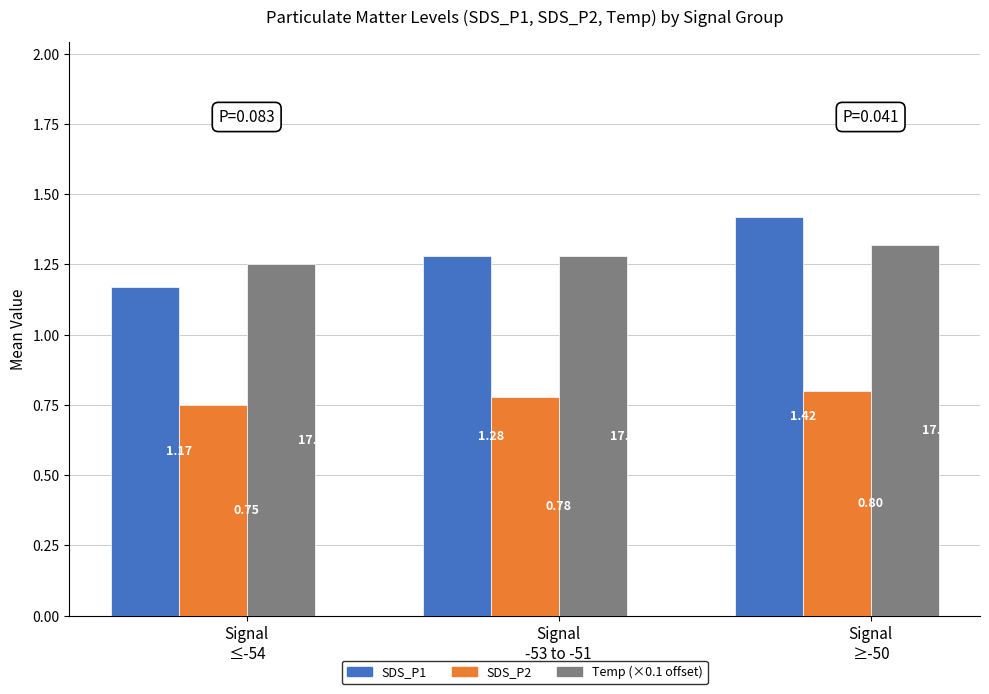

Which series has the largest range (max minus min)?

SDS_P1